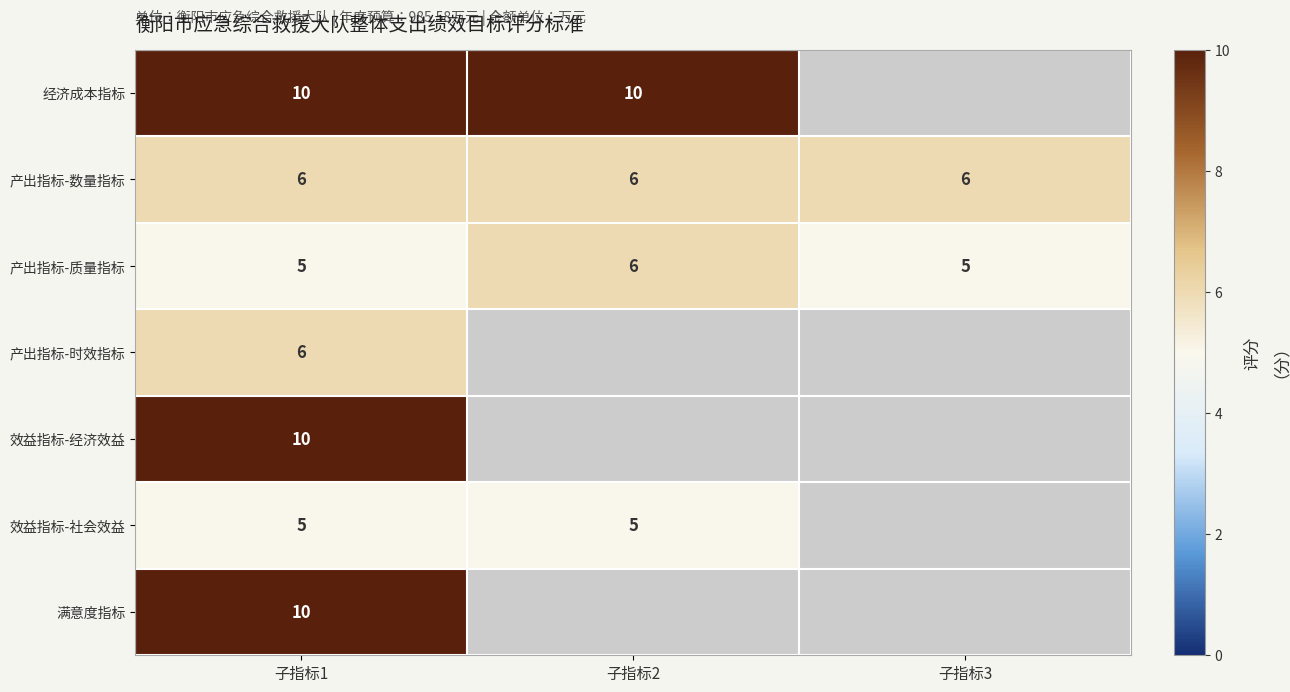

At which label does 产出指标-质量指标 reach its peak?

子指标2